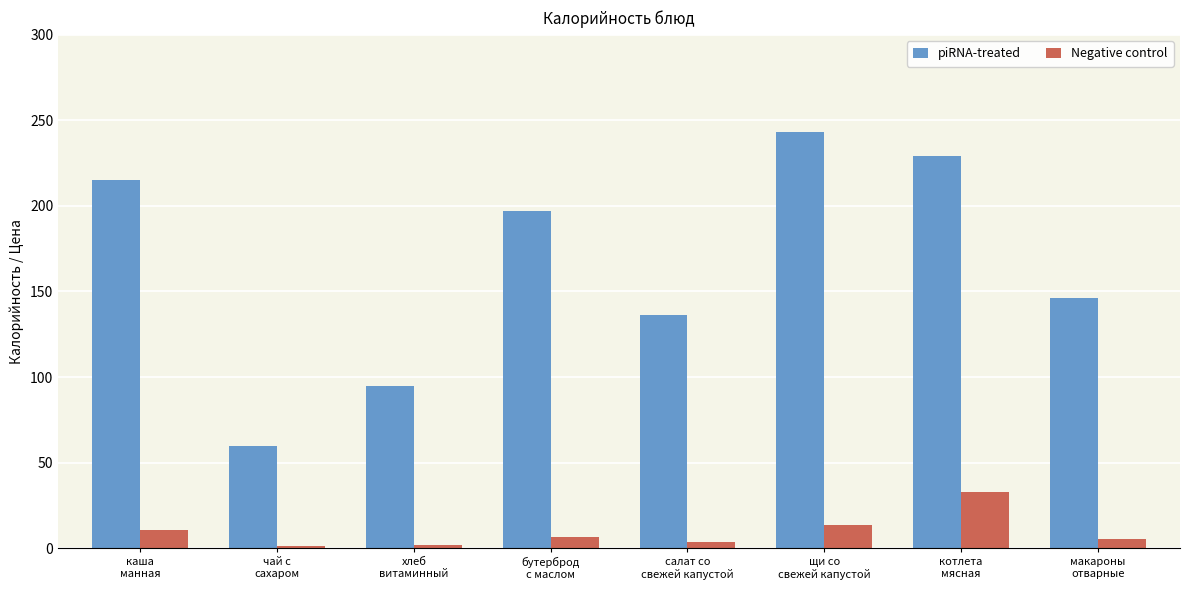

What is the sum of all Negative control values?

75.9